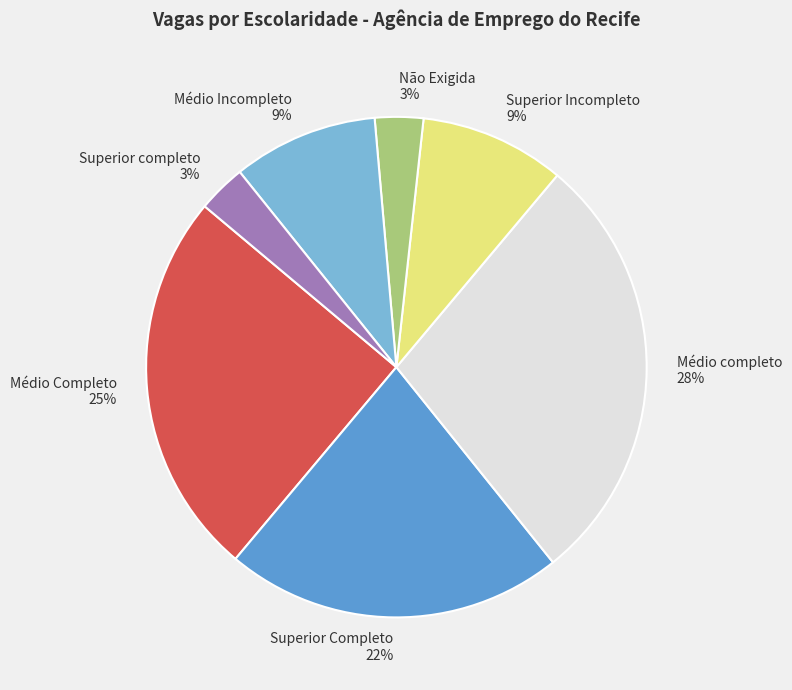

What percentage is the Médio Incompleto slice, to the nearest percent?

9%